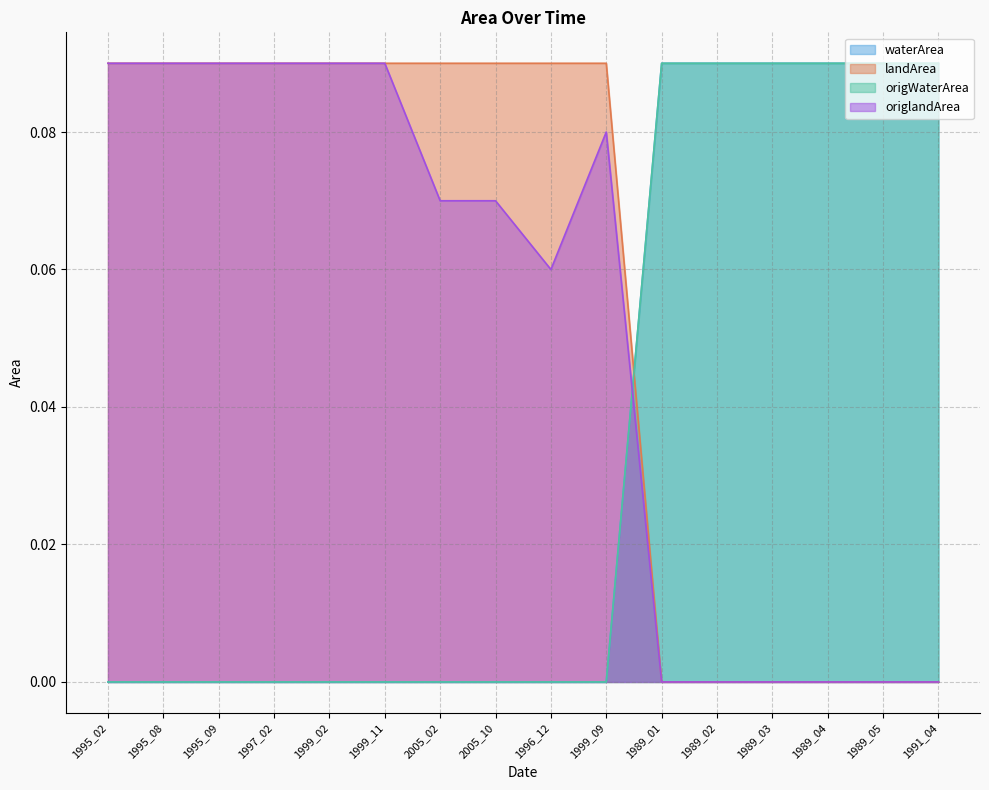

What is the value of the landArea point at the 8th from the left?

0.1